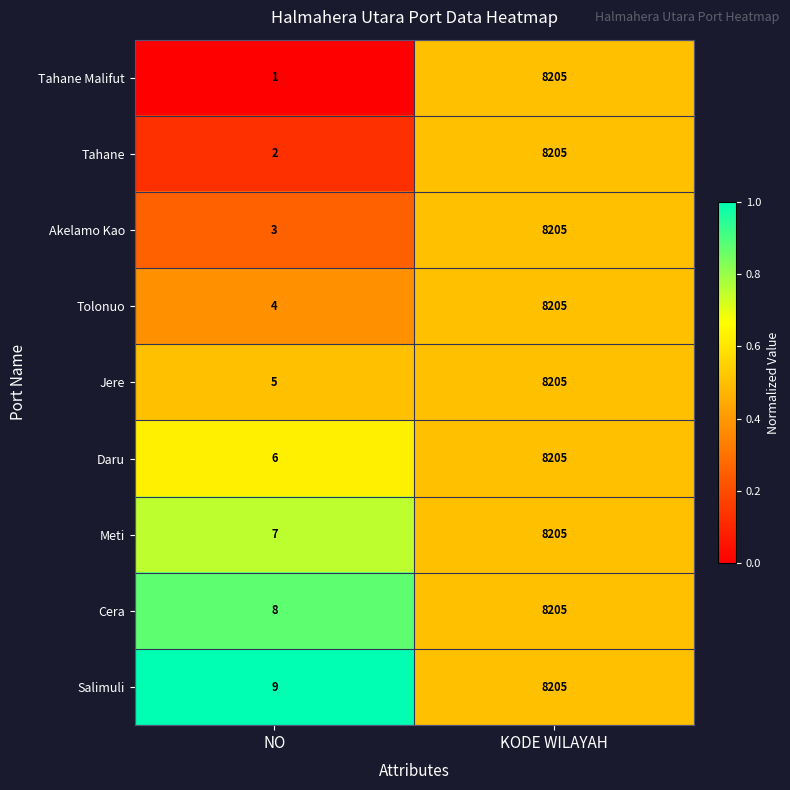

At which label does Meti reach its minimum?

NO